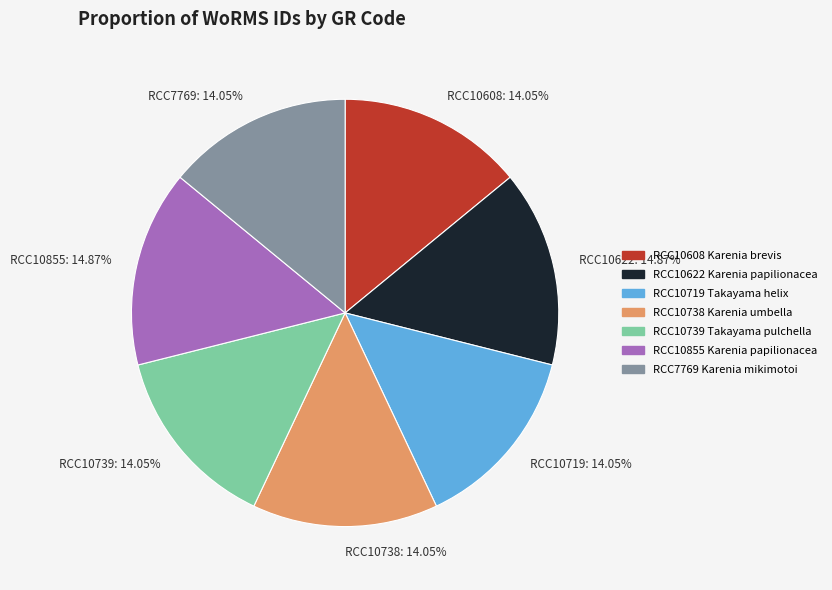

Is there a majority slice in this chart?

No